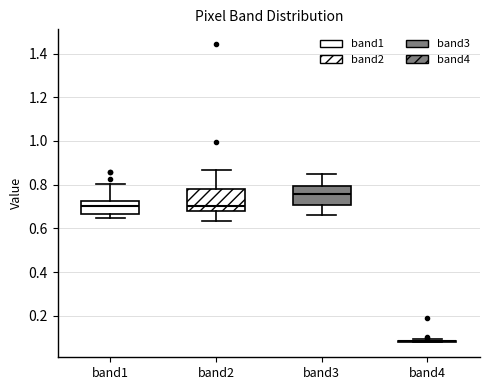

Where does the upper whisker of the box for band3 end on the y-axis? The values are not printed on the chart, so give them approximately, as read against the axis.

0.86